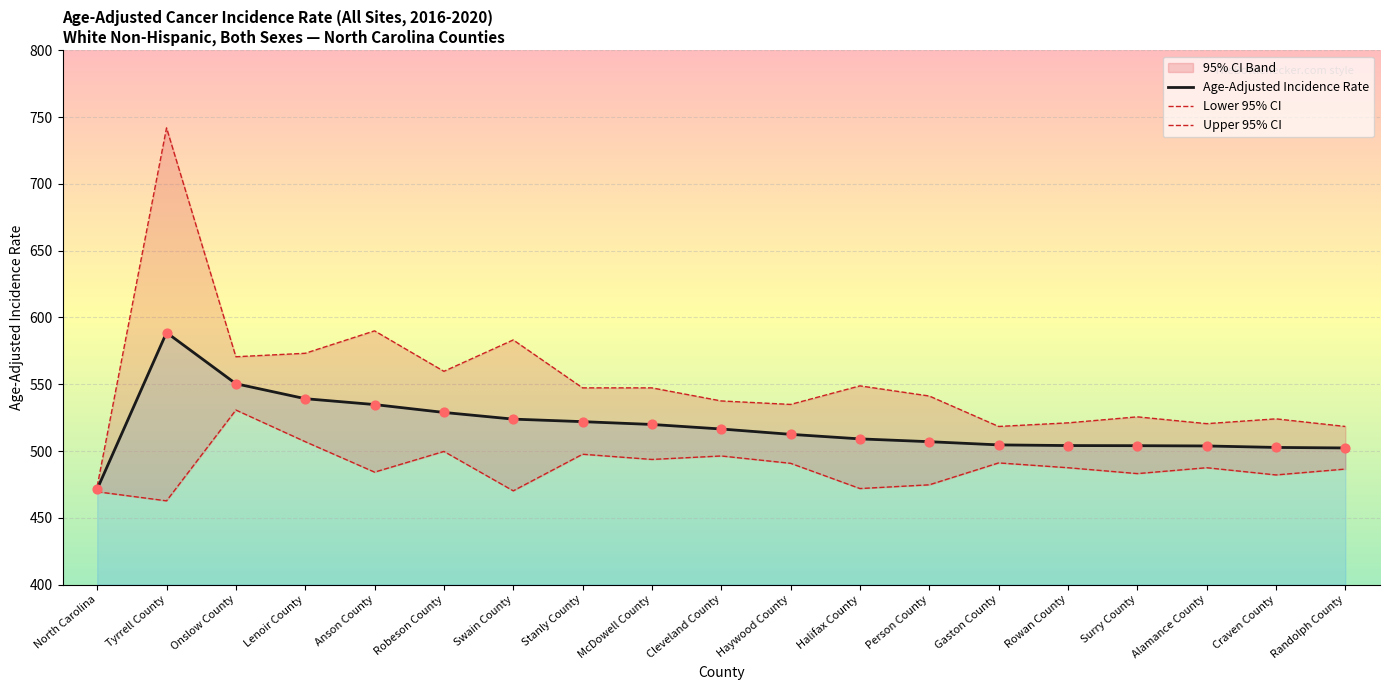

At which category is the sum across all series the highest?

Tyrrell County